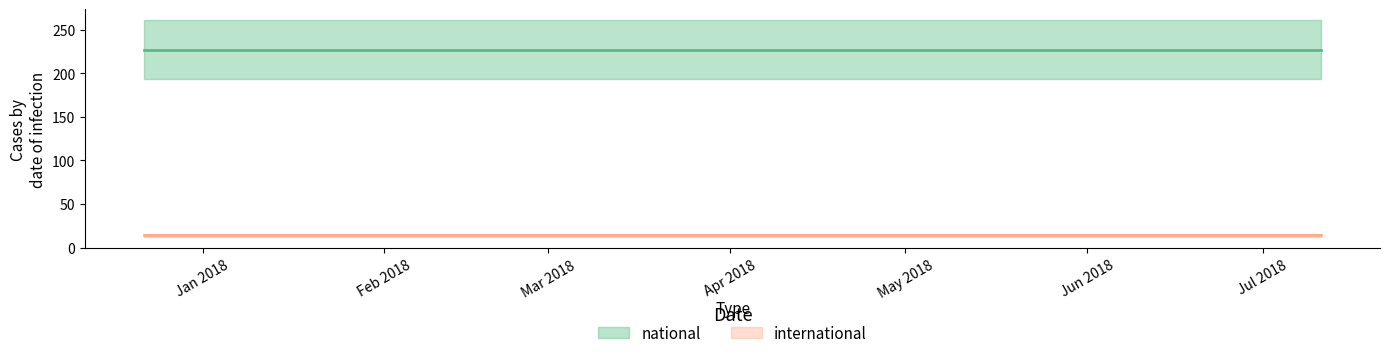

What is the spread (max minus min) of values at 2018-07-11?

213